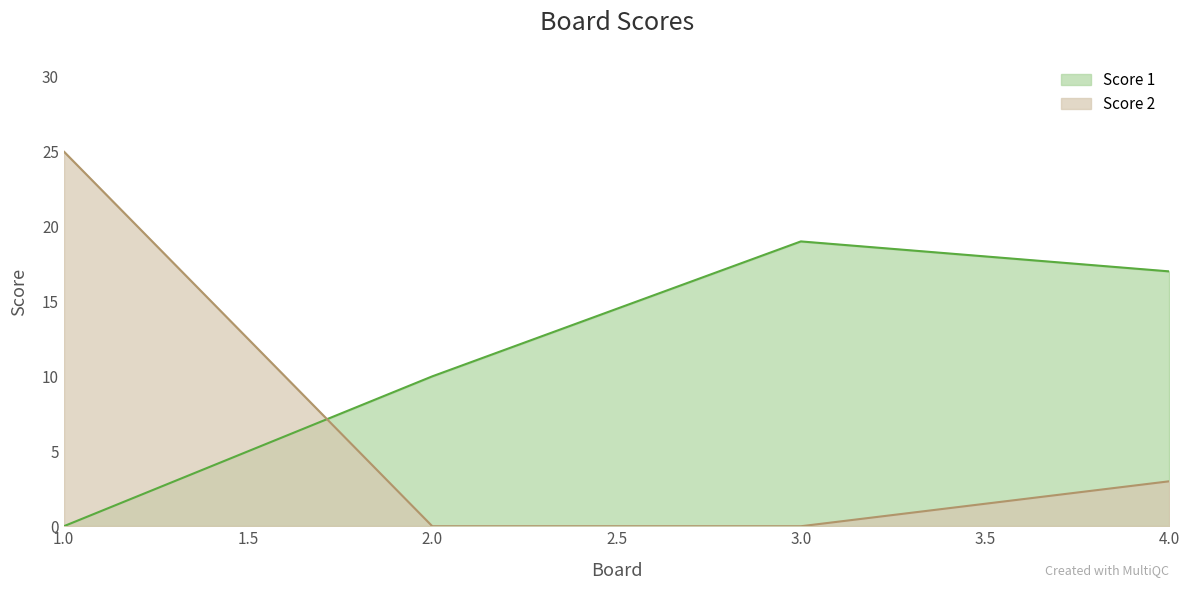

Where do Score 2 and Score 1 first cross each other?

1 and 2